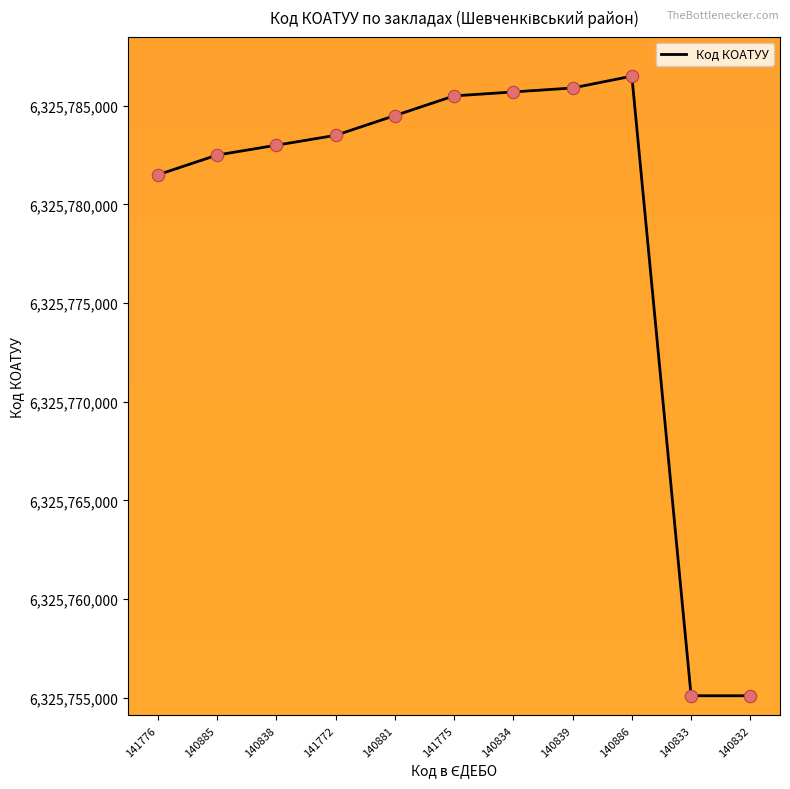

Approximately how many times larger is the value at 140834 compared to 141775?

1.0